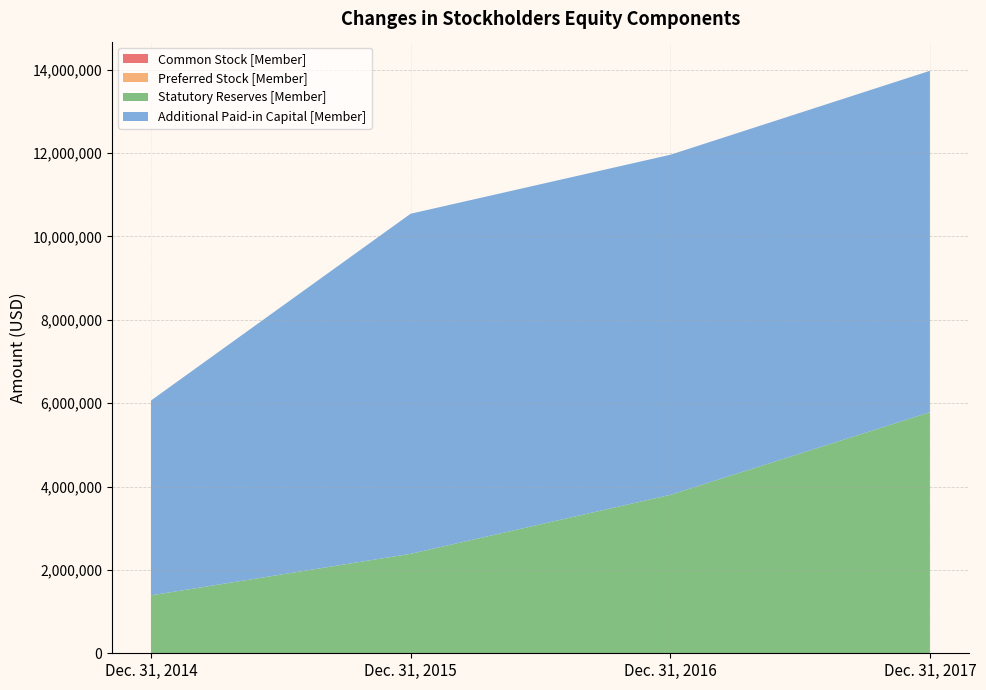

Reading right to left, transcribe all the data shown in this chart.

Common Stock [Member]: 295	295	295	291
Preferred Stock [Member]: 10	10	10	10
Statutory Reserves [Member]: 5781008	3799585	2385327	1388014
Additional Paid-in Capital [Member]: 8190449	8157512	8157512	4674593